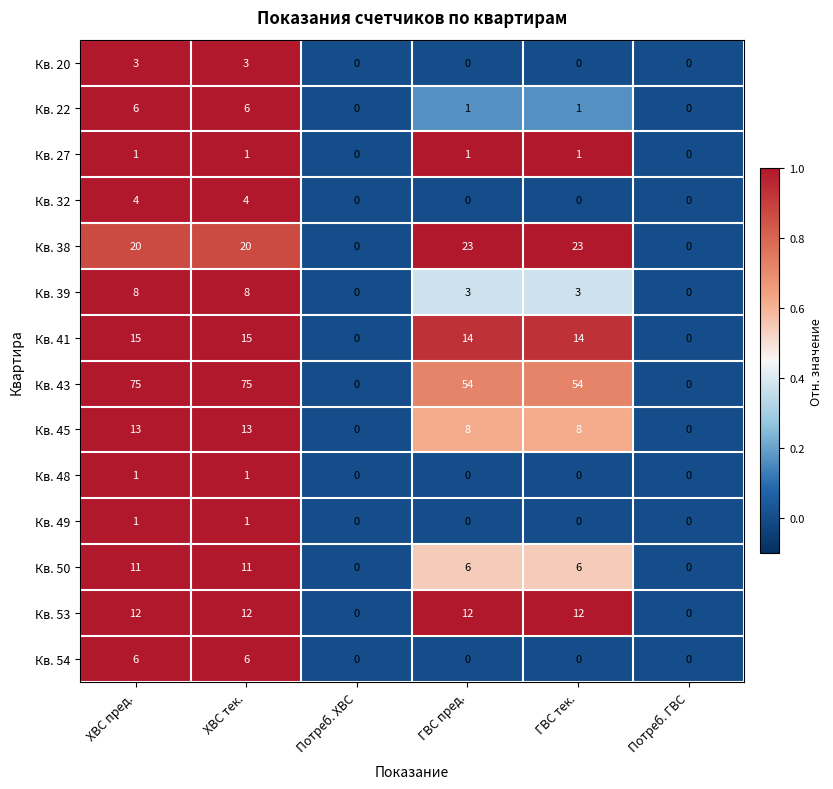

At how many categories does at least one series exceed 6?

4